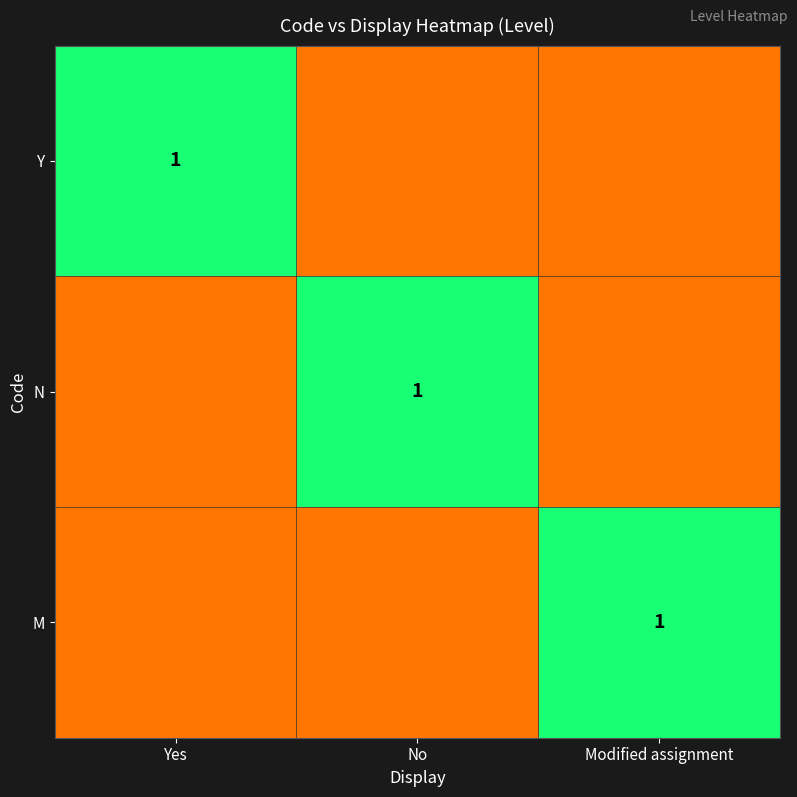

The M series shows 1.5 at Modified assignment. True or false?

False